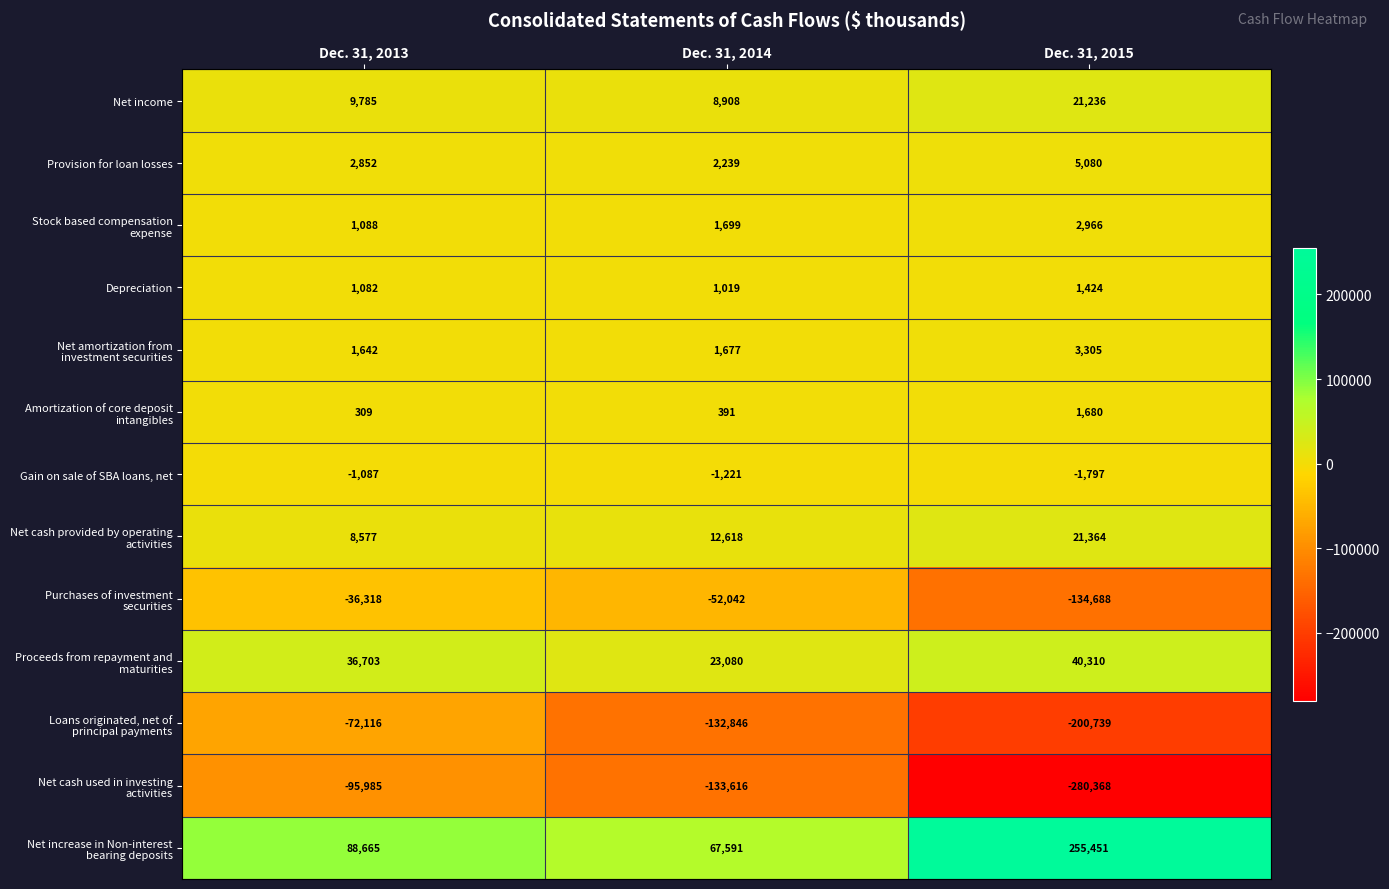

What is the difference between the Gain on sale of SBA loans, net values at Dec. 31, 2015 and Dec. 31, 2013?

710